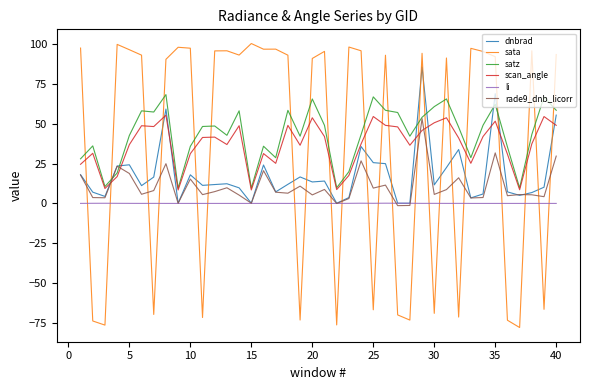

What is the smallest value displayed?

-77.9